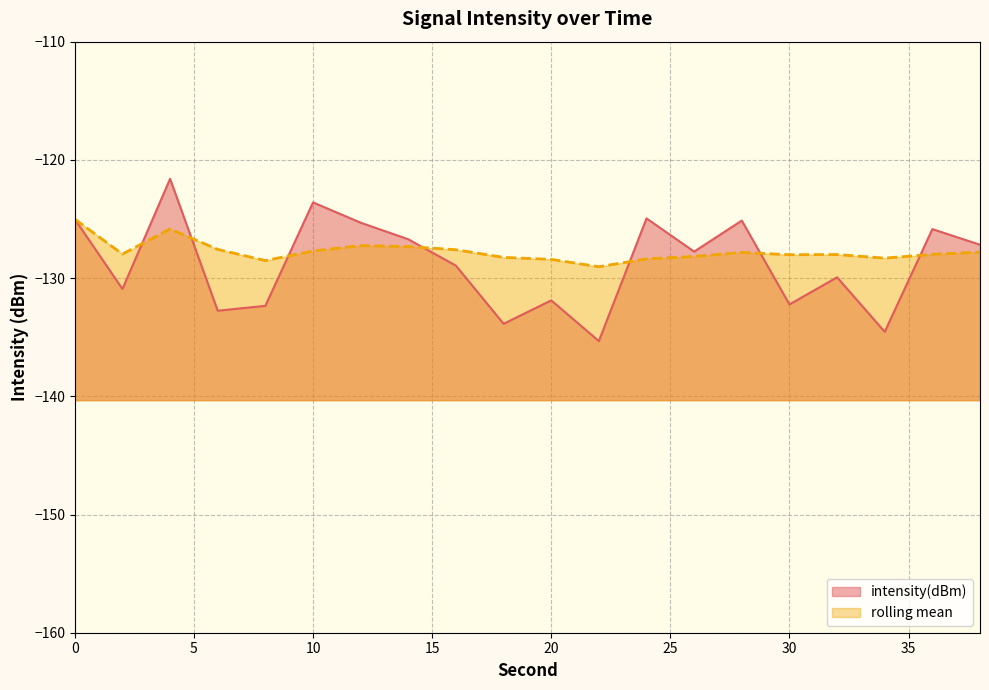

Between which two adjacent categories do rolling_mean and intensity(dBm) first intersect?

2 and 4